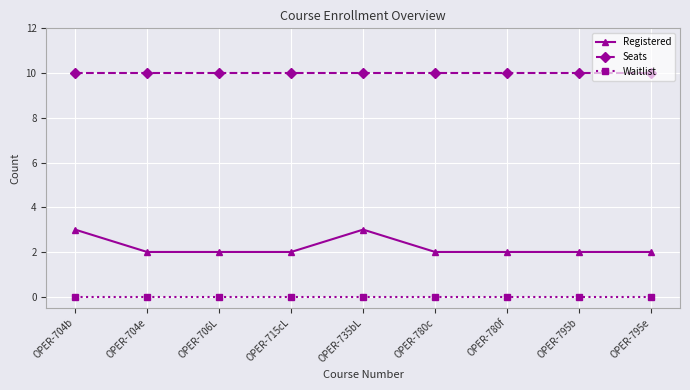

Which series has the largest range (max minus min)?

Registered